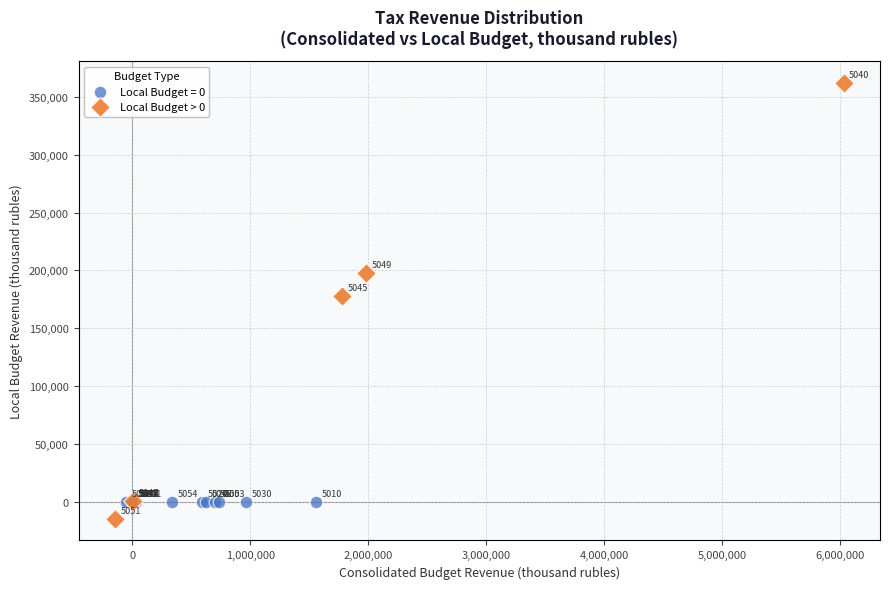

Which series reaches the minimum Y coordinate?

Local Budget > 0